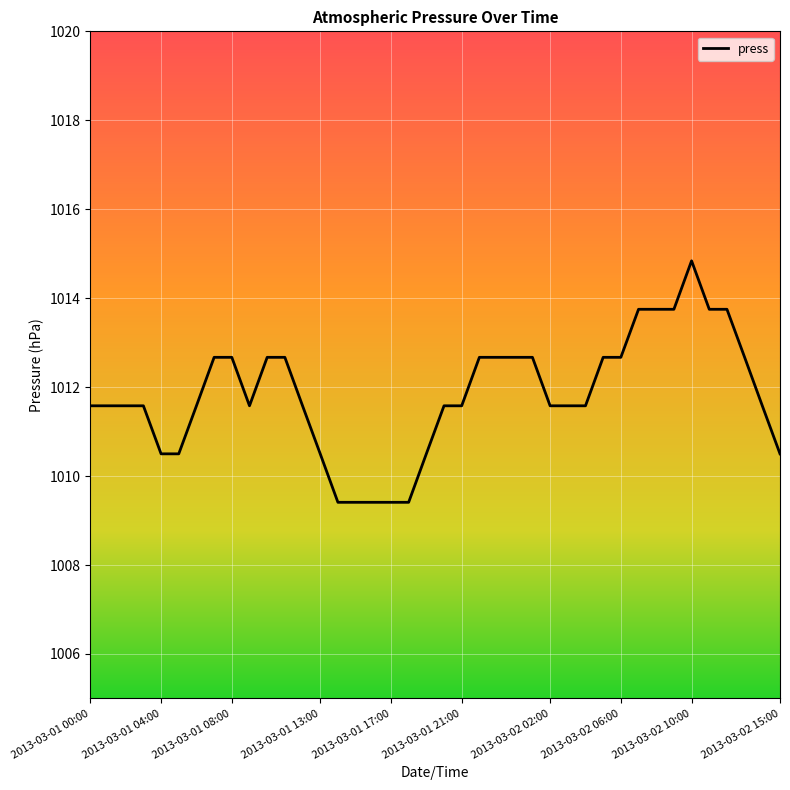

What is the greatest value displayed?

1014.8